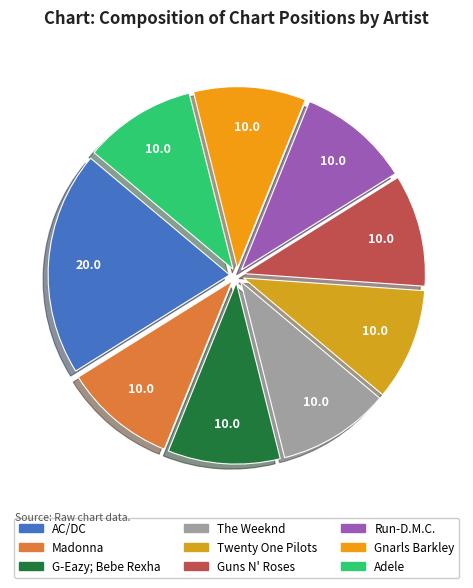

To the nearest percent, what portion does The Weeknd represent?

10%